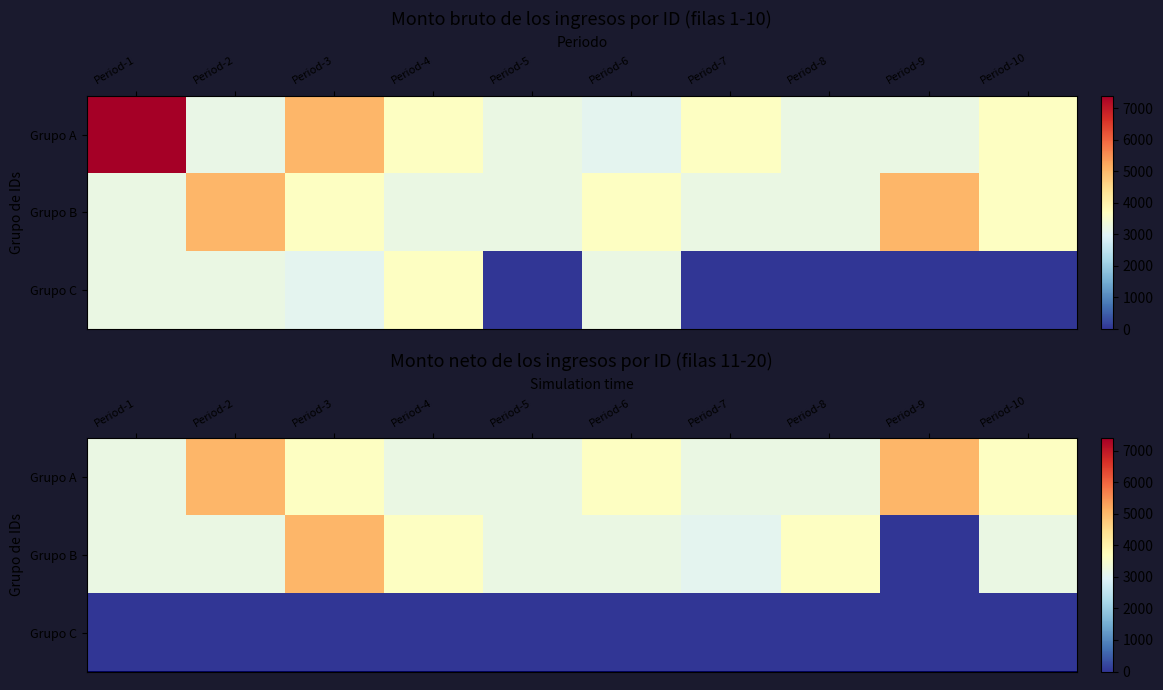

What is the difference between the second highest and second lowest values in the Grupo B series?

578